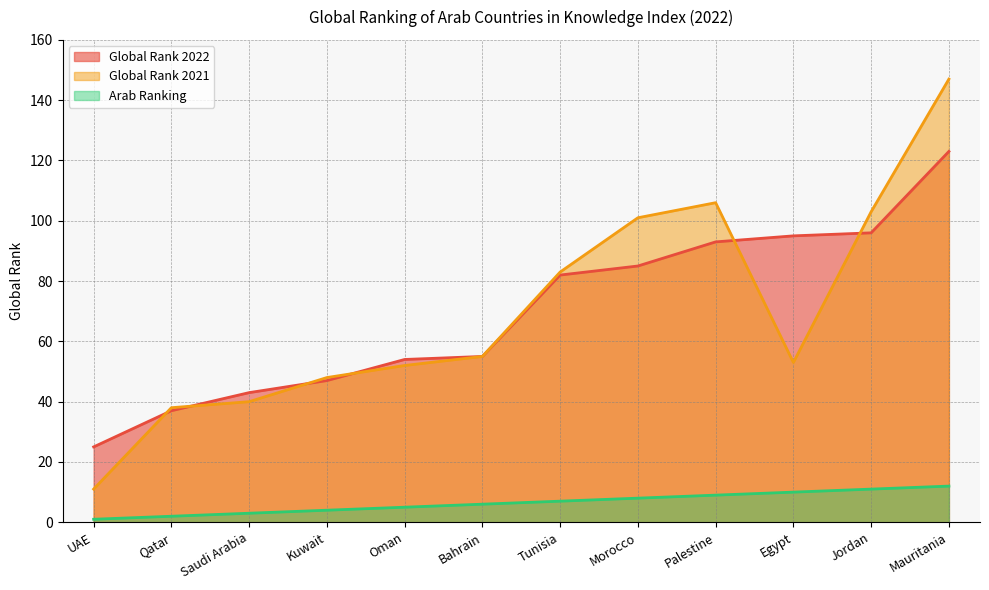

What is the label of the 1st point from the left?

UAE